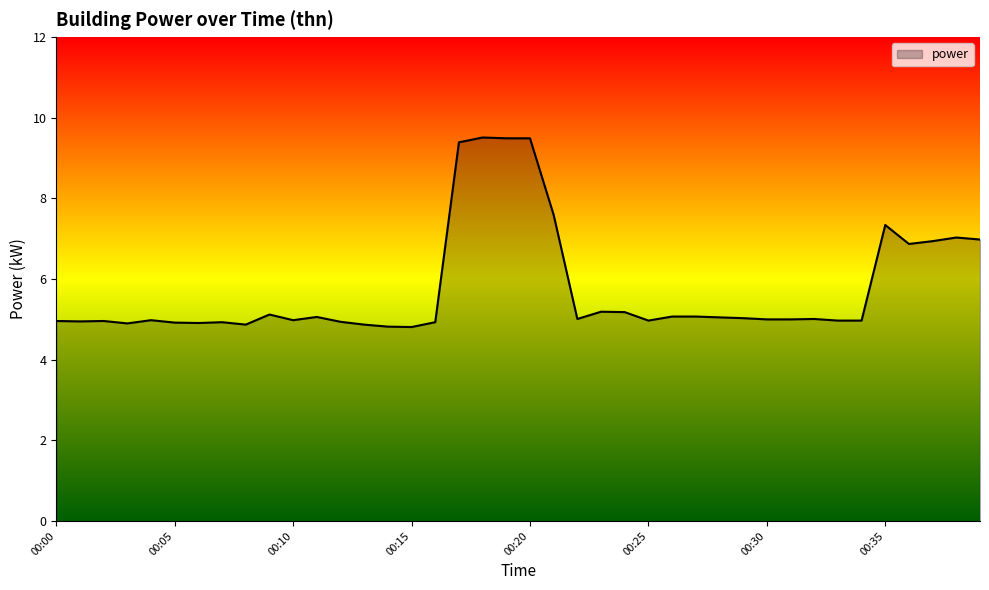

What is the greatest value displayed?

9.5